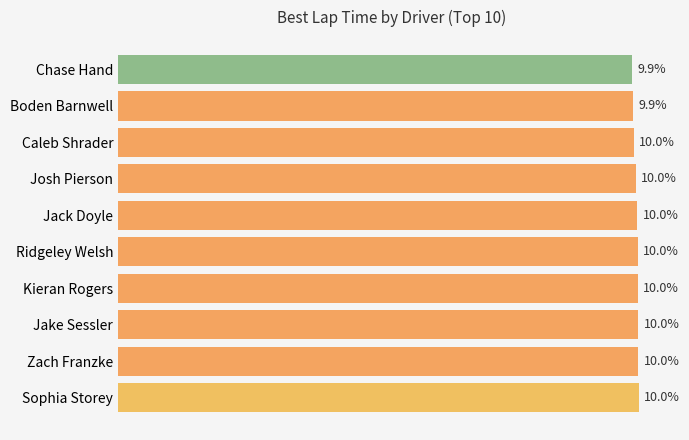

What is the label of the 4th bar from the bottom?

Kieran Rogers